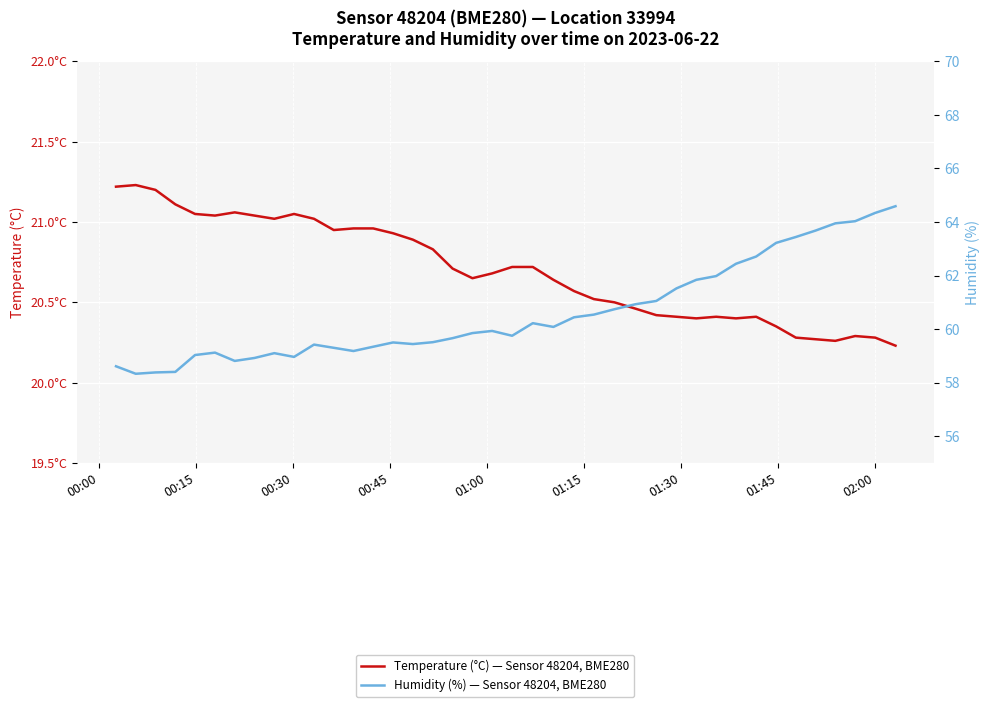

True or false: Humidity (%) — Sensor 48204, BME280 and Temperature (°C) — Sensor 48204, BME280 intersect in this chart.

False